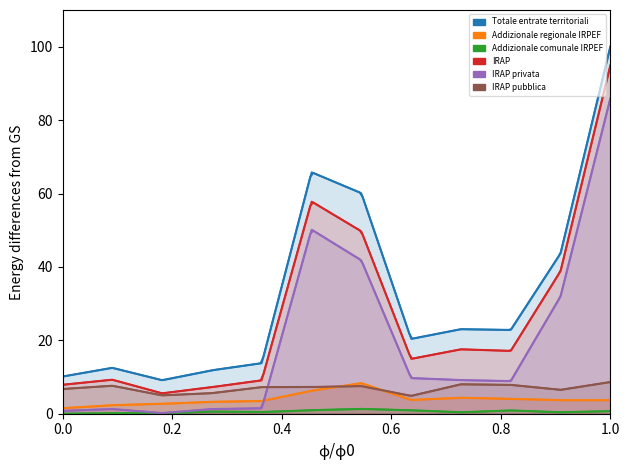

List the series in order of their peak value, highest first.

Totale entrate territoriali, IRAP, IRAP privata, IRAP pubblica, Addizionale regionale IRPEF, Addizionale comunale IRPEF